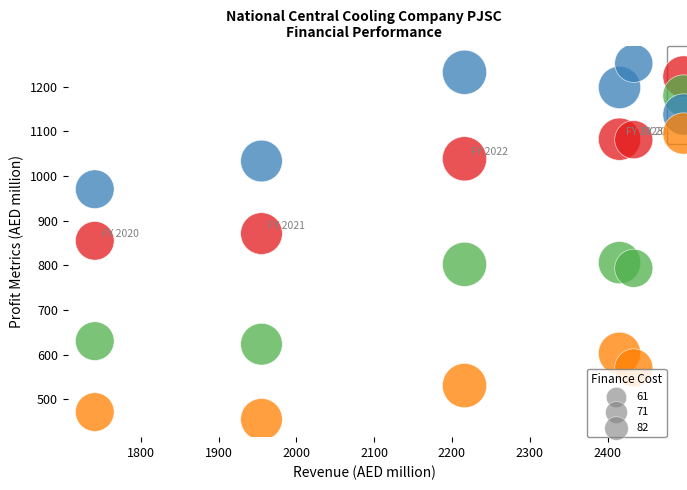

Across all data points, what is the range of Y values (max minus min)?

797.0